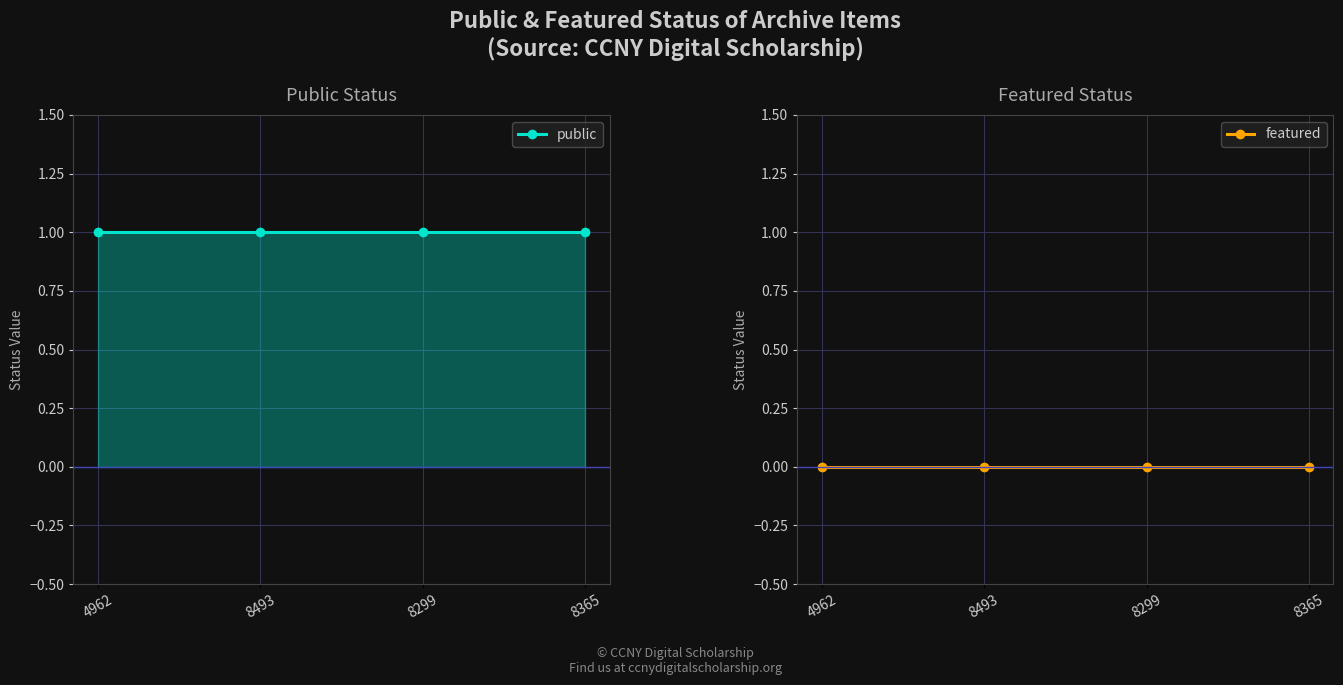

Reading left to right, list all the values displayed in this chart.

public: 1	1	1	1
featured: 0	0	0	0